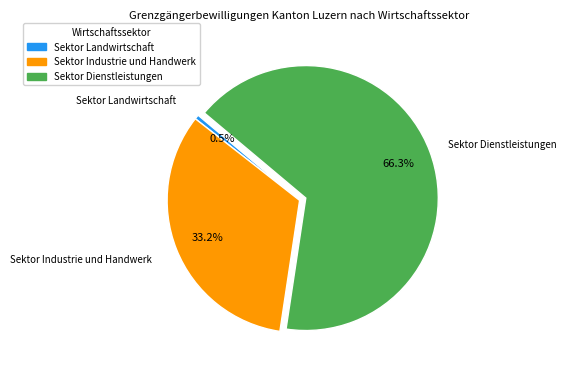

Does Sektor Dienstleistungen account for over 50% of the chart?

Yes